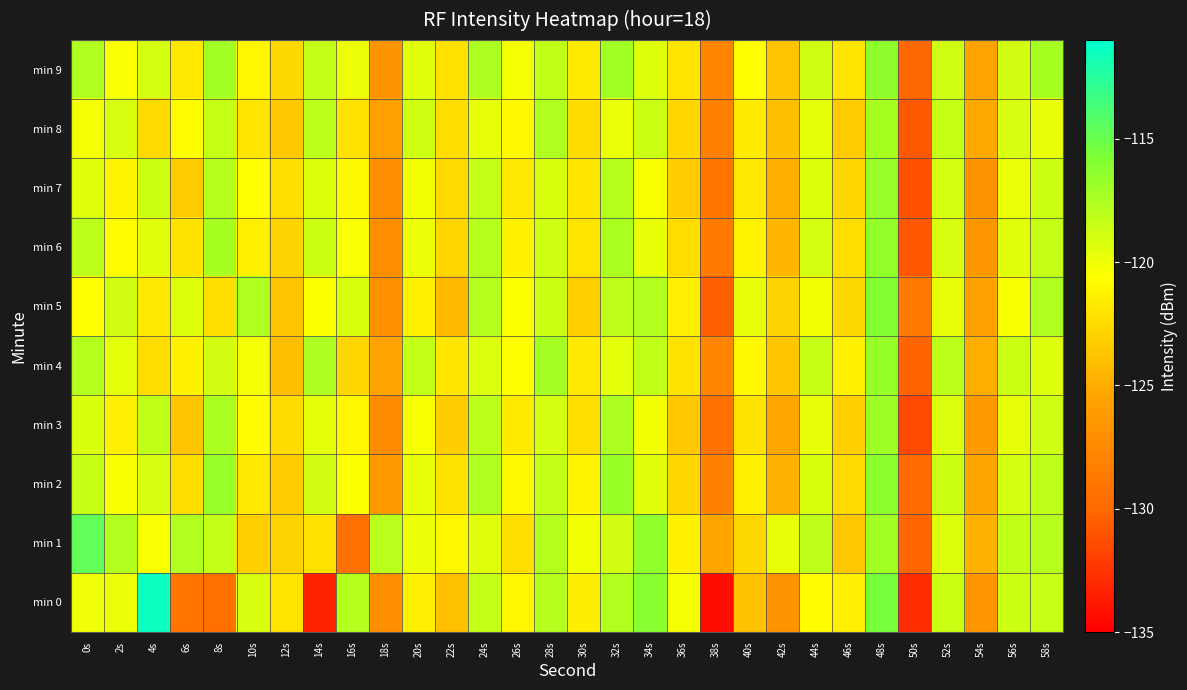

At which category does the chart reach its peak across all series?

4s